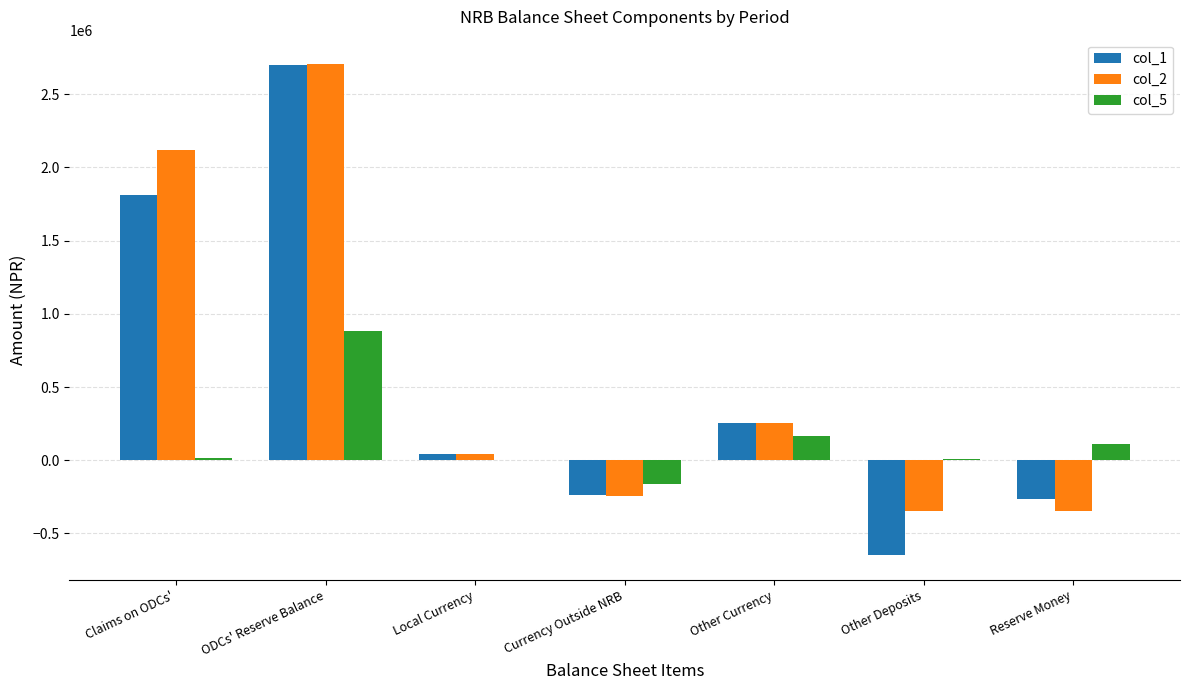

Are the bars horizontal?

No